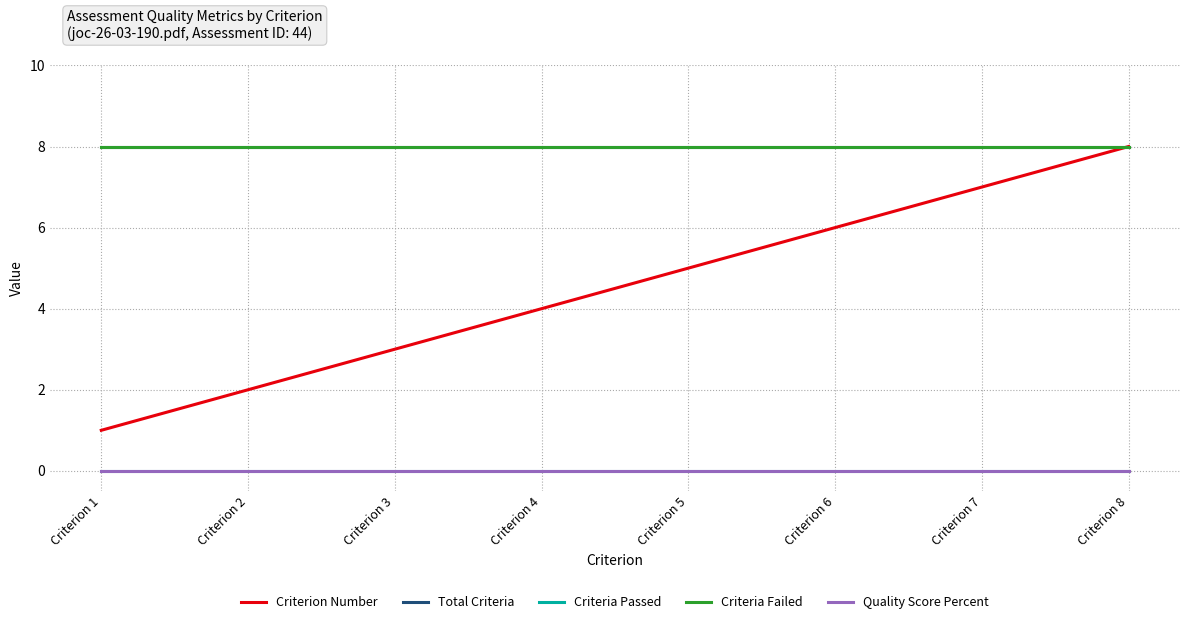

True or false: Total Criteria and Quality Score Percent intersect in this chart.

False